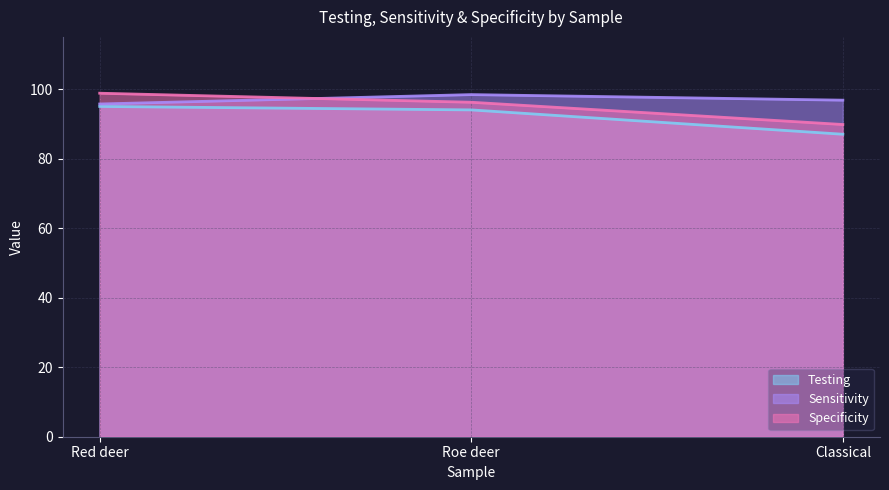

Count the Testing values in the range 87 to 95.

3